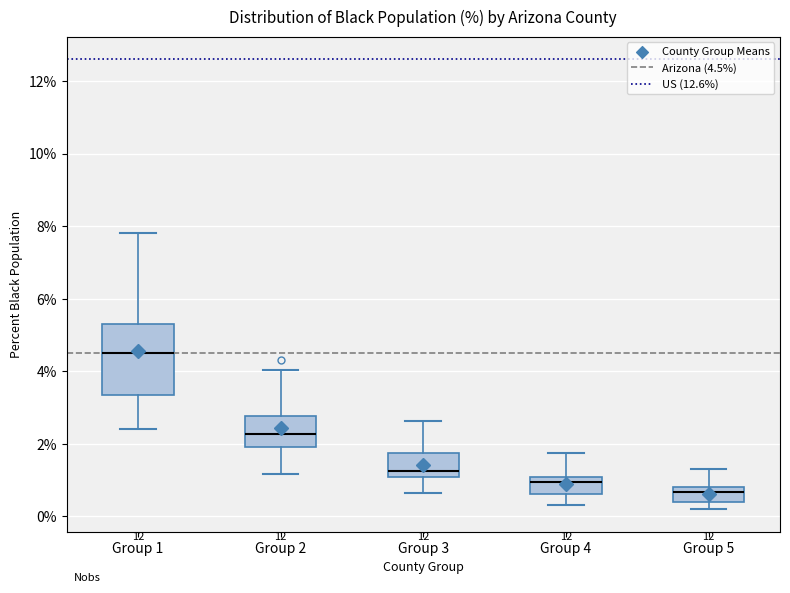

Reading left to right, read every box against the y-axis: the position of its median line, the range the box covers, and the ends of its whiskers. The values are not printed on the chart, so give them approximately, as read against the axis.

Group 1: median 4.6, box 3.4 to 5.4, whiskers 2.4 to 7.8
Group 2: median 2.2, box 2.0 to 2.8, whiskers 1.2 to 4.0
Group 3: median 1.2, box 1.0 to 1.8, whiskers 0.6 to 2.6
Group 4: median 1.0 (just below the box's upper edge), box 0.6 to 1.0, whiskers 0.4 to 1.8
Group 5: median 0.6, box 0.4 to 0.8, whiskers 0.2 to 1.4